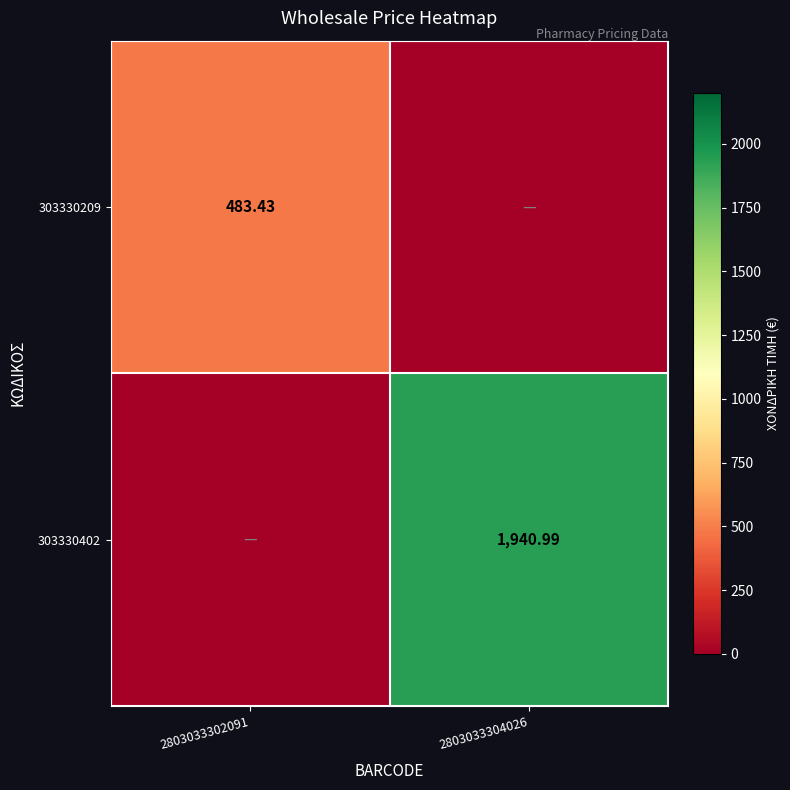

The 303330402 series shows 0.0 at 2803033302091. True or false?

True